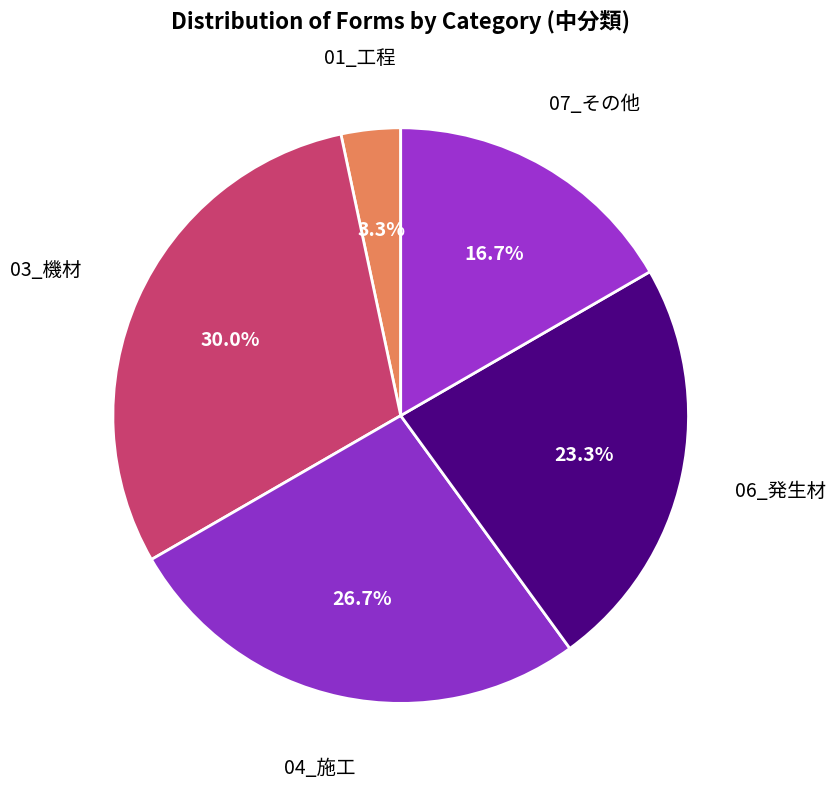

How much of the chart is everything except 04_施工?

73.3%